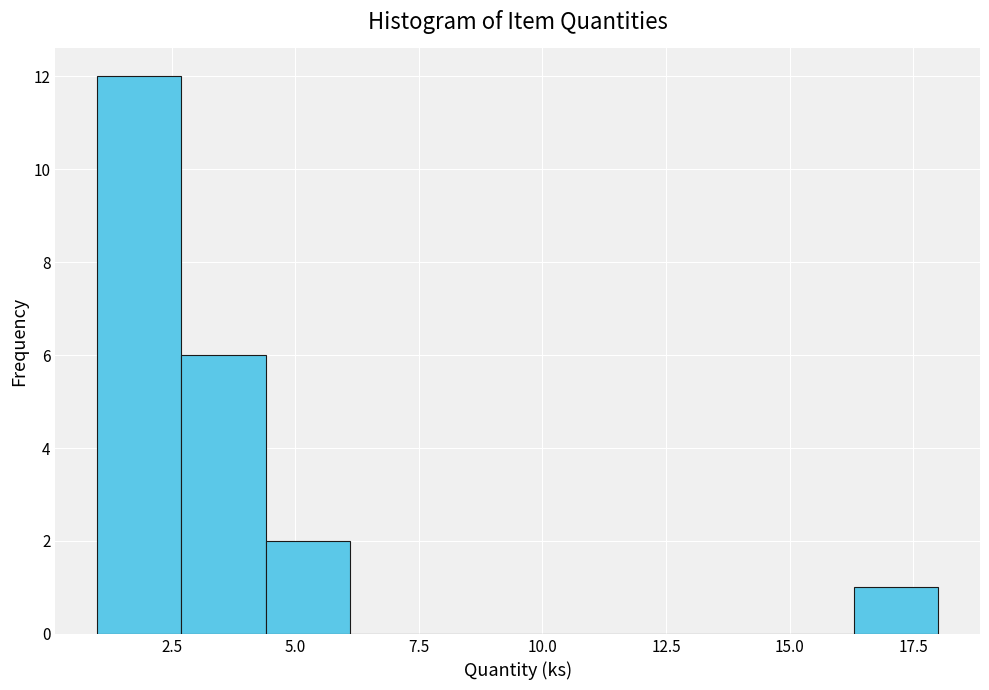

Around what value on the x-axis is the tallest bar? Give the approximate position of its centre, as read against the axis.

2.0